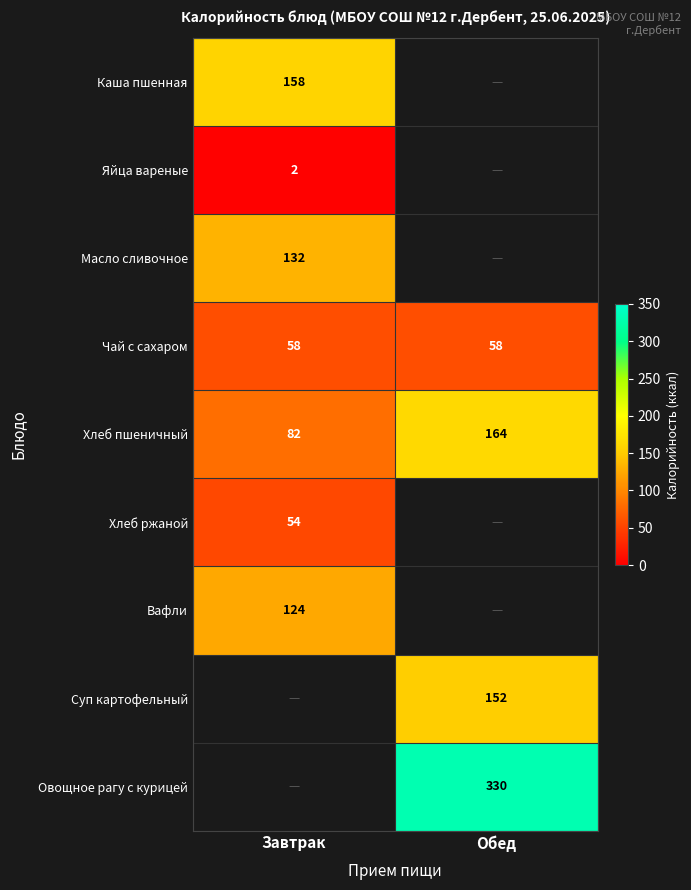

The value of Чай с сахаром at Завтрак is 39. True or false?

False